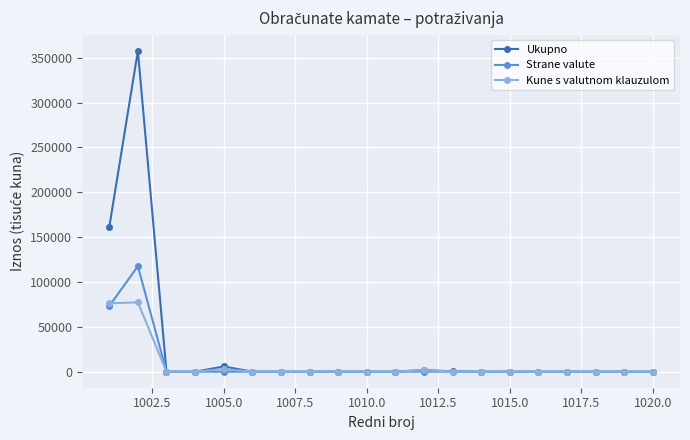

Which series has the largest range (max minus min)?

Ukupno